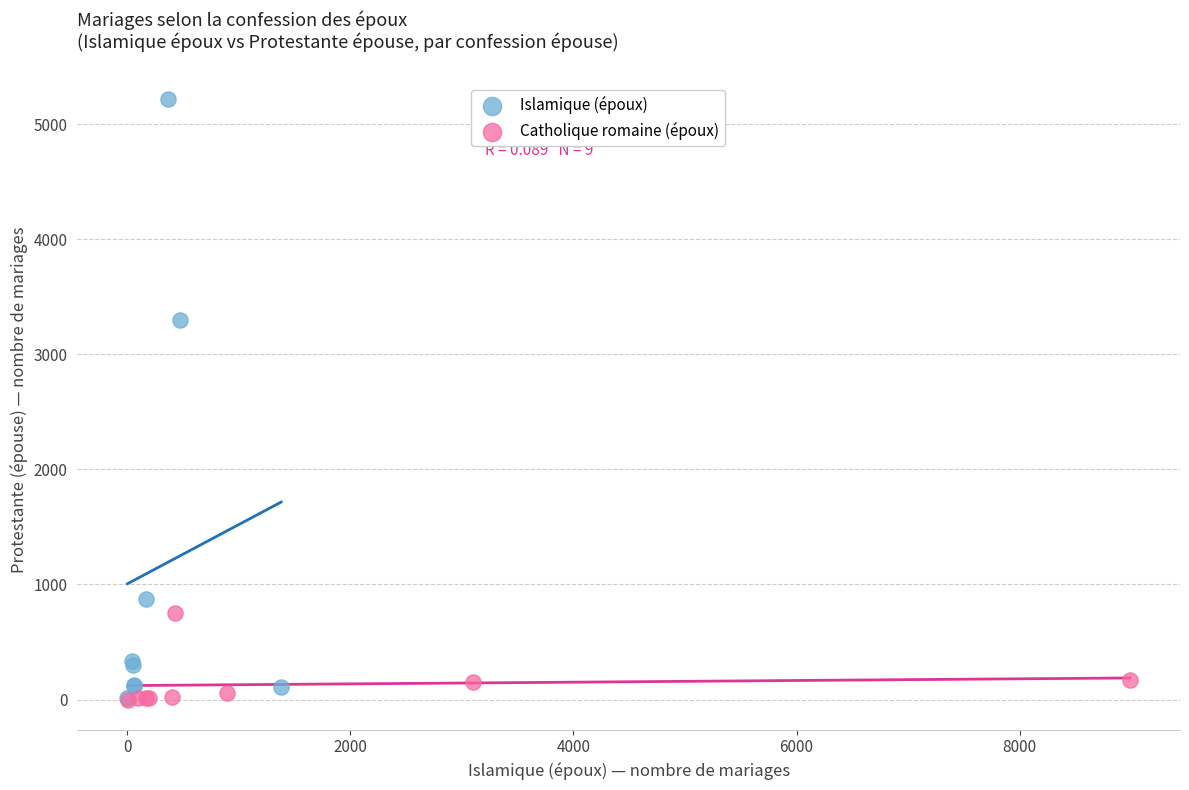

Which series has the largest Y range (max minus min)?

Islamique (époux)